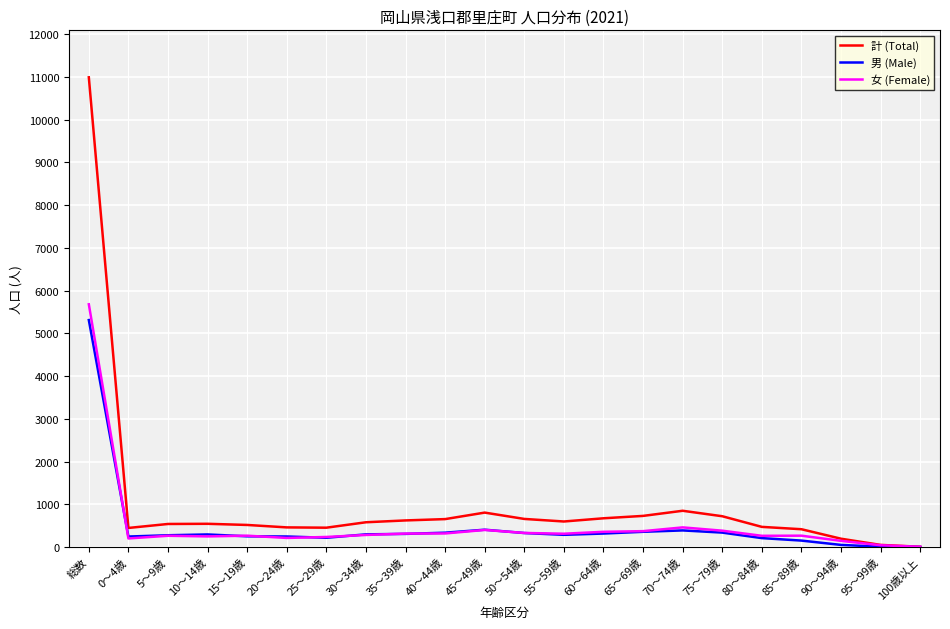

True or false: 計 (Total) has a value of 186 at 65～69歳.

False